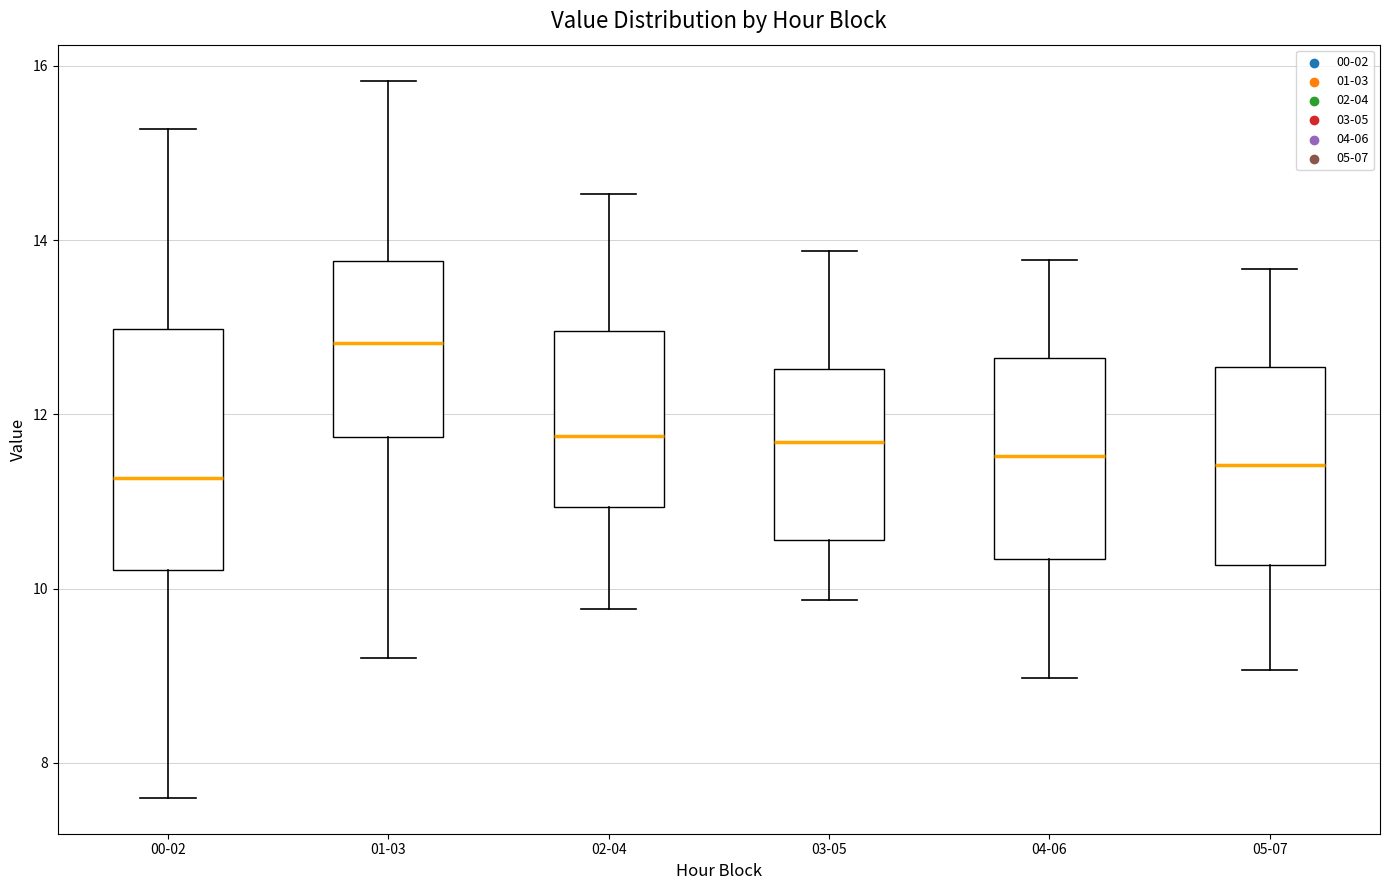

Reading left to right, transcribe this box plot: for each box, give where its median line is, the range the box spans, and where its two whiskers end, as read against the y-axis. The values are not printed on the chart, so give them approximately, as read against the axis.

00-02: median 11.2, box 10.2 to 13.0, whiskers 7.6 to 15.2
01-03: median 12.8, box 11.8 to 13.8, whiskers 9.2 to 15.8
02-04: median 11.8, box 11.0 to 13.0, whiskers 9.8 to 14.6
03-05: median 11.6, box 10.6 to 12.6, whiskers 9.8 to 13.8
04-06: median 11.6, box 10.4 to 12.6, whiskers 9.0 to 13.8
05-07: median 11.4, box 10.2 to 12.6, whiskers 9.0 to 13.6